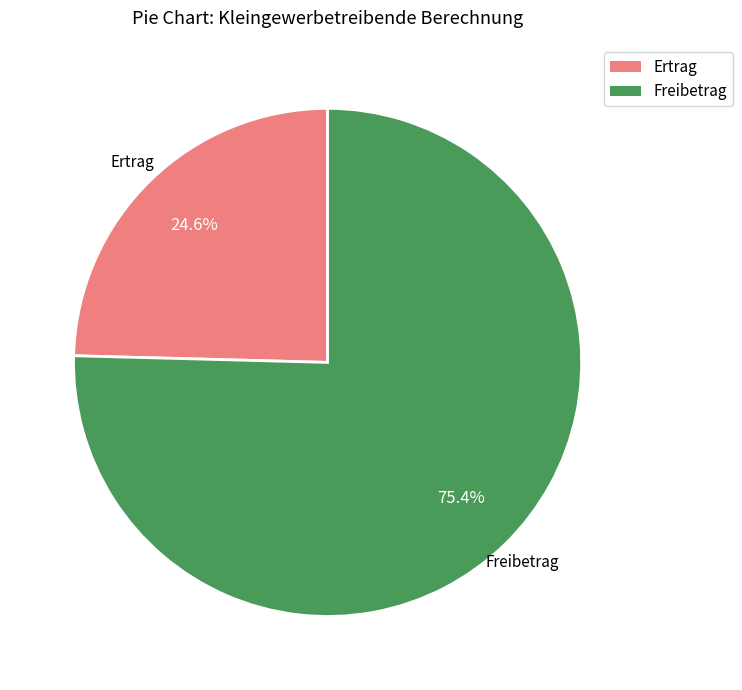

Does any single category account for the majority?

Yes